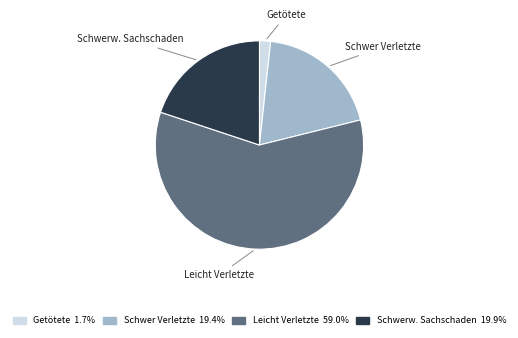

Does Leicht Verletzte represent more than half of the total?

Yes